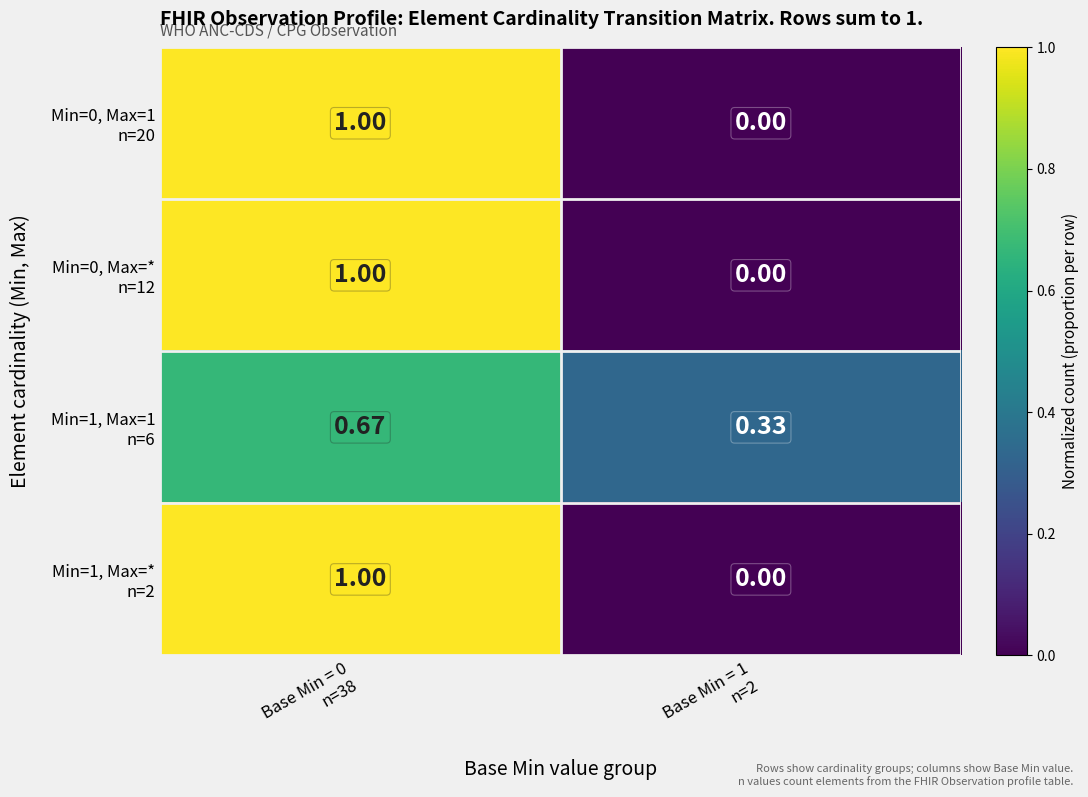

How many data points does each series have?

2